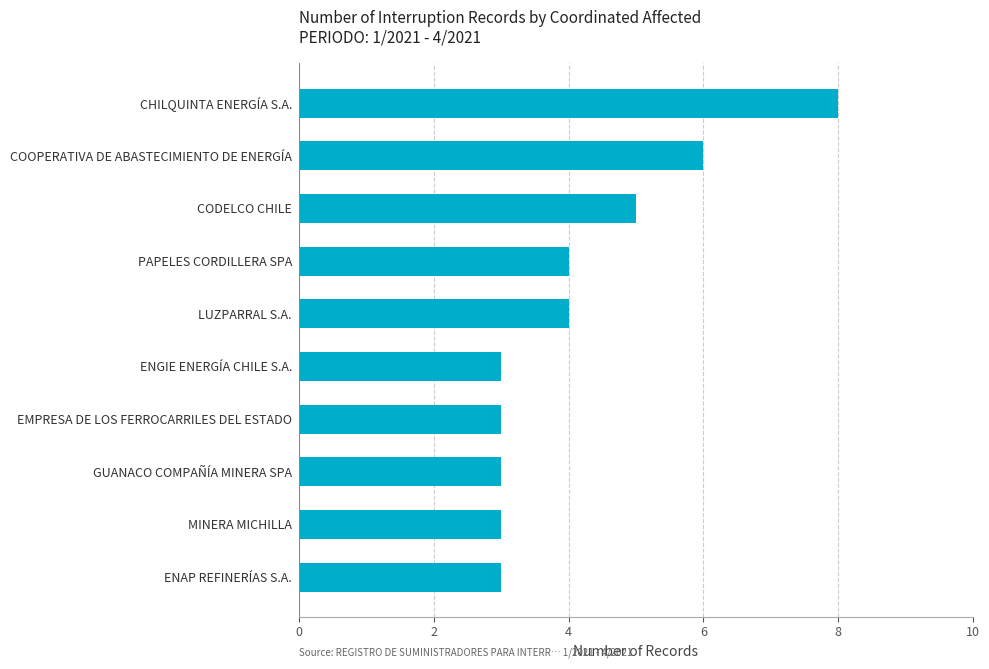

What is the smallest value displayed?

3